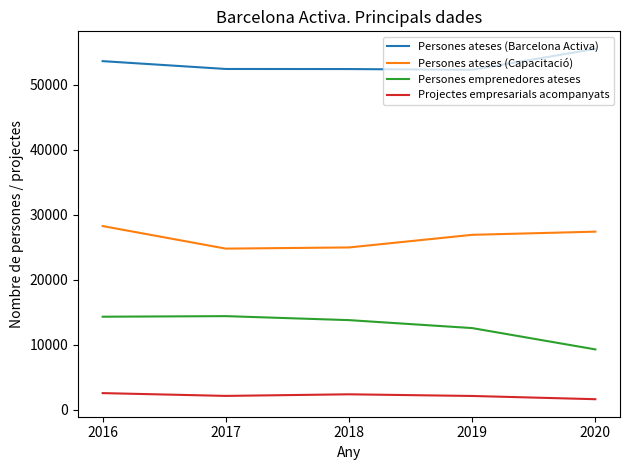

True or false: Persones ateses (Capacitació) and Persones ateses (Barcelona Activa) intersect in this chart.

False